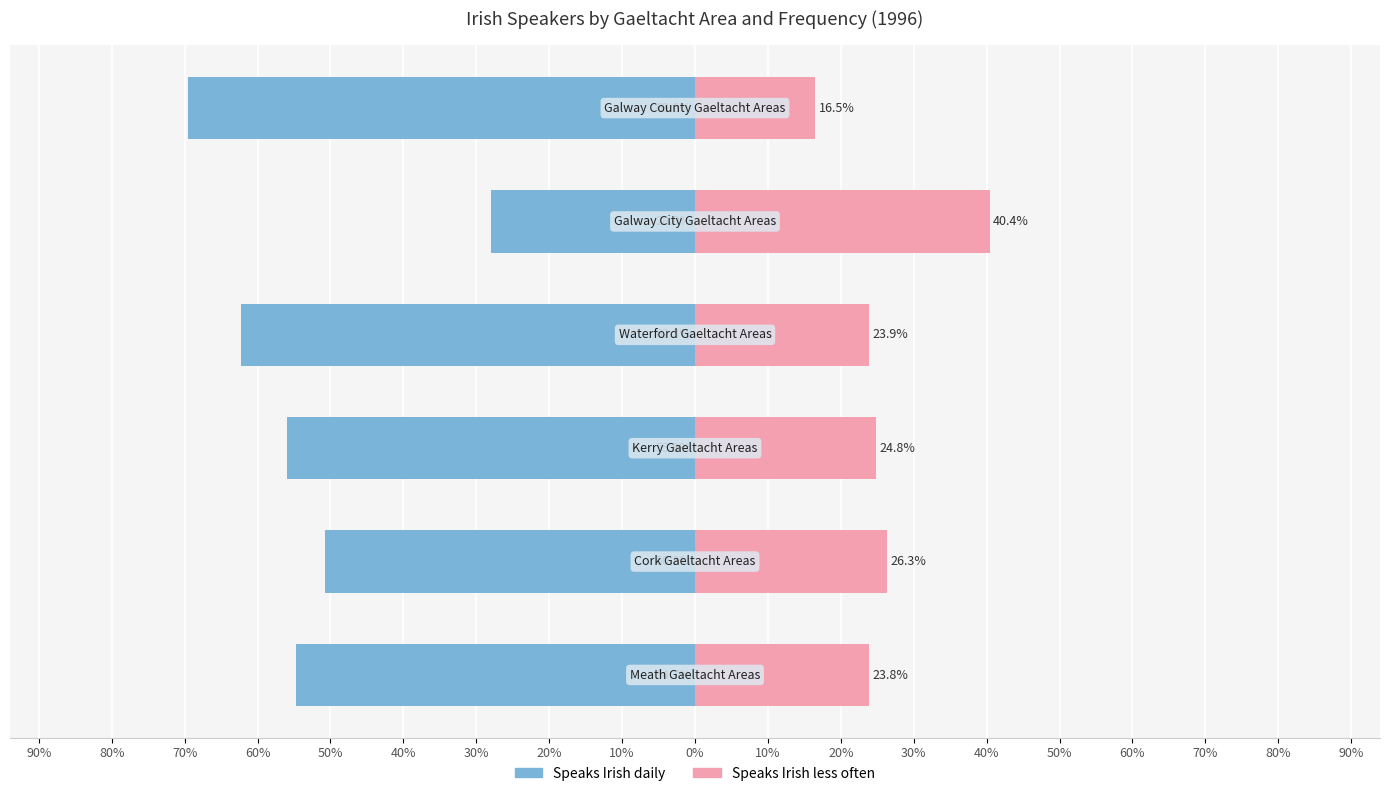

What is the difference between the second highest and second lowest values in the Speaks Irish less often series?

2.5